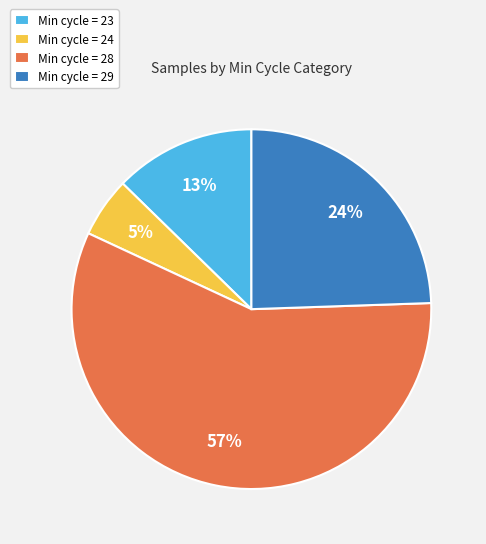

Is it true that Min cycle = 24 is 1% of the pie?

False